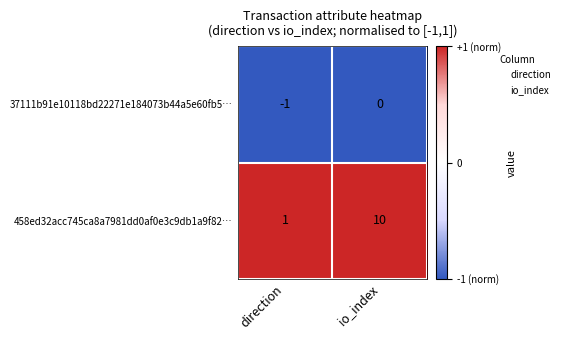

Which series changed the most between direction and io_index?

458ed32acc745ca8a7981dd0af0e3c9db1a9f82…